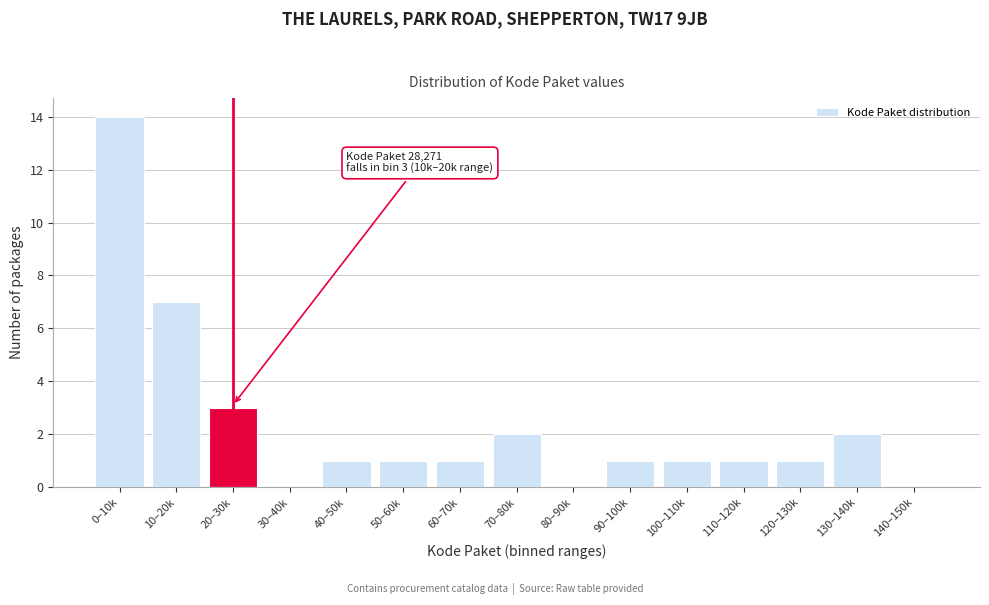

Reading right to left, transcribe all the data shown in this chart.

140–150k=0	130–140k=2	120–130k=1	110–120k=1	100–110k=1	90–100k=1	80–90k=0	70–80k=2	60–70k=1	50–60k=1	40–50k=1	30–40k=0	20–30k=3	10–20k=7	0–10k=14